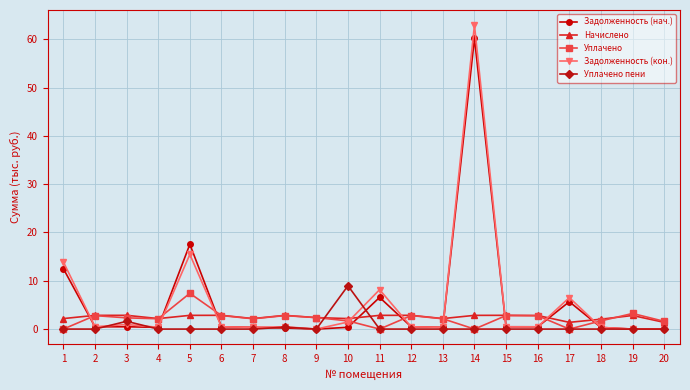

What is the approximate value of Начислено at 17?

1.4